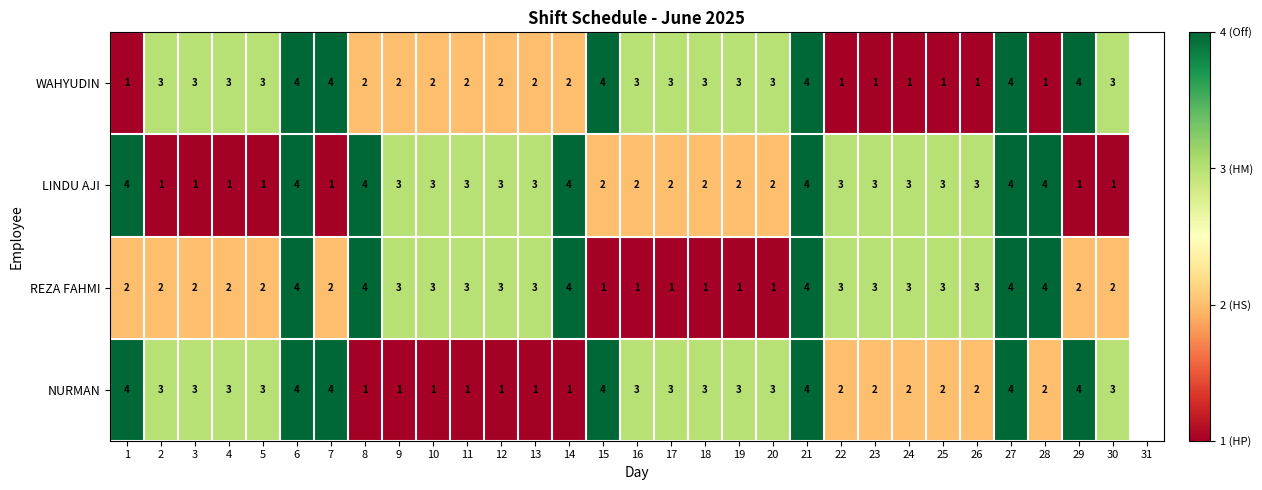

What is the sum of the WAHYUDIN values at 7 and 11?

6